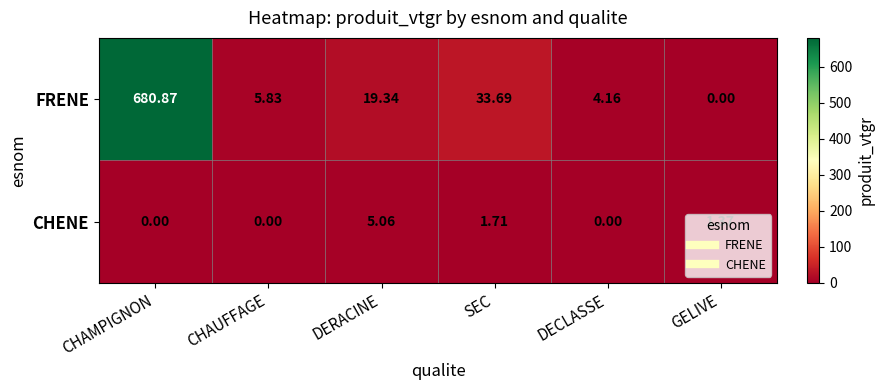

Which series has the largest total across all categories?

FRENE